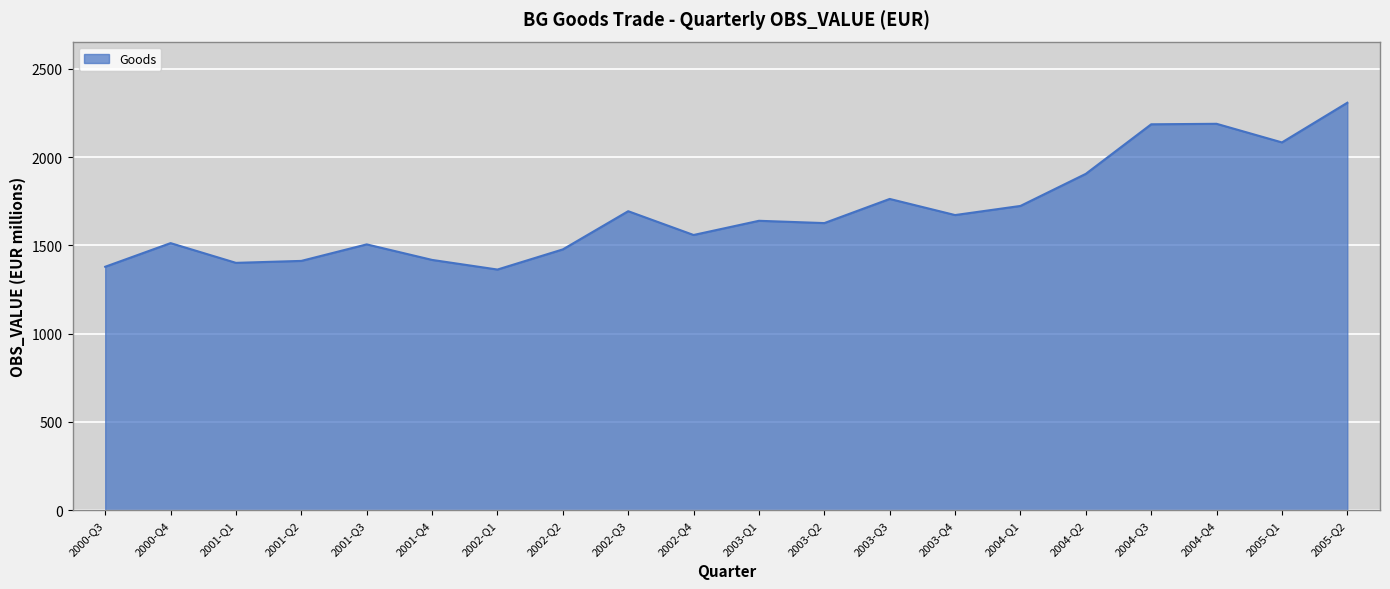

Where does the data first go above 1639?

2002-Q3